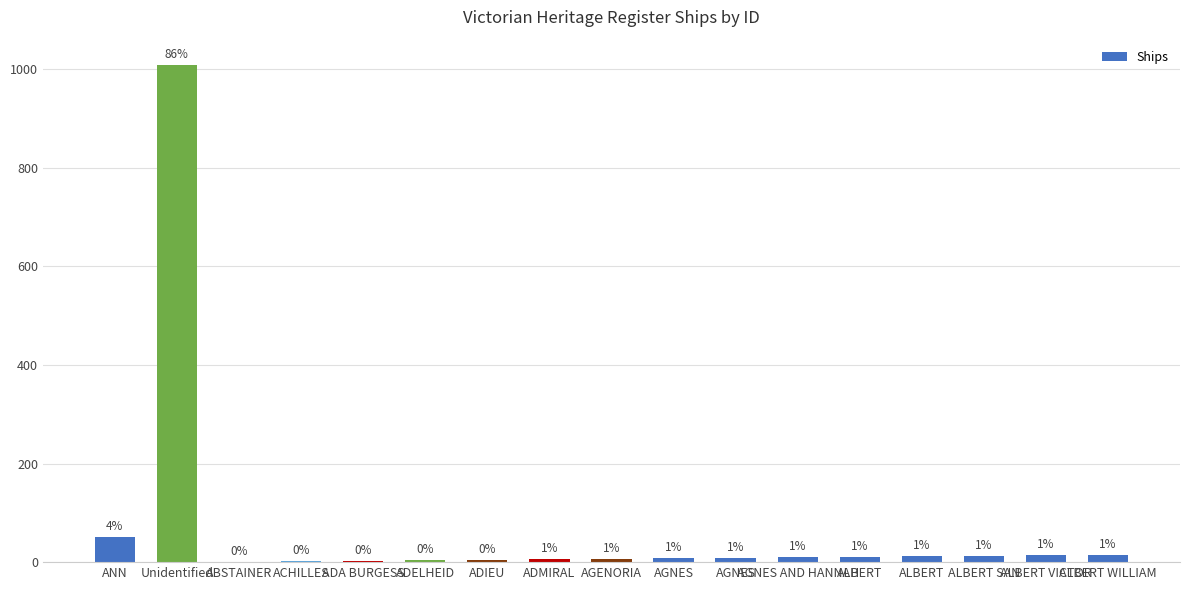

What is the label of the 12th bar from the right?

ADELHEID